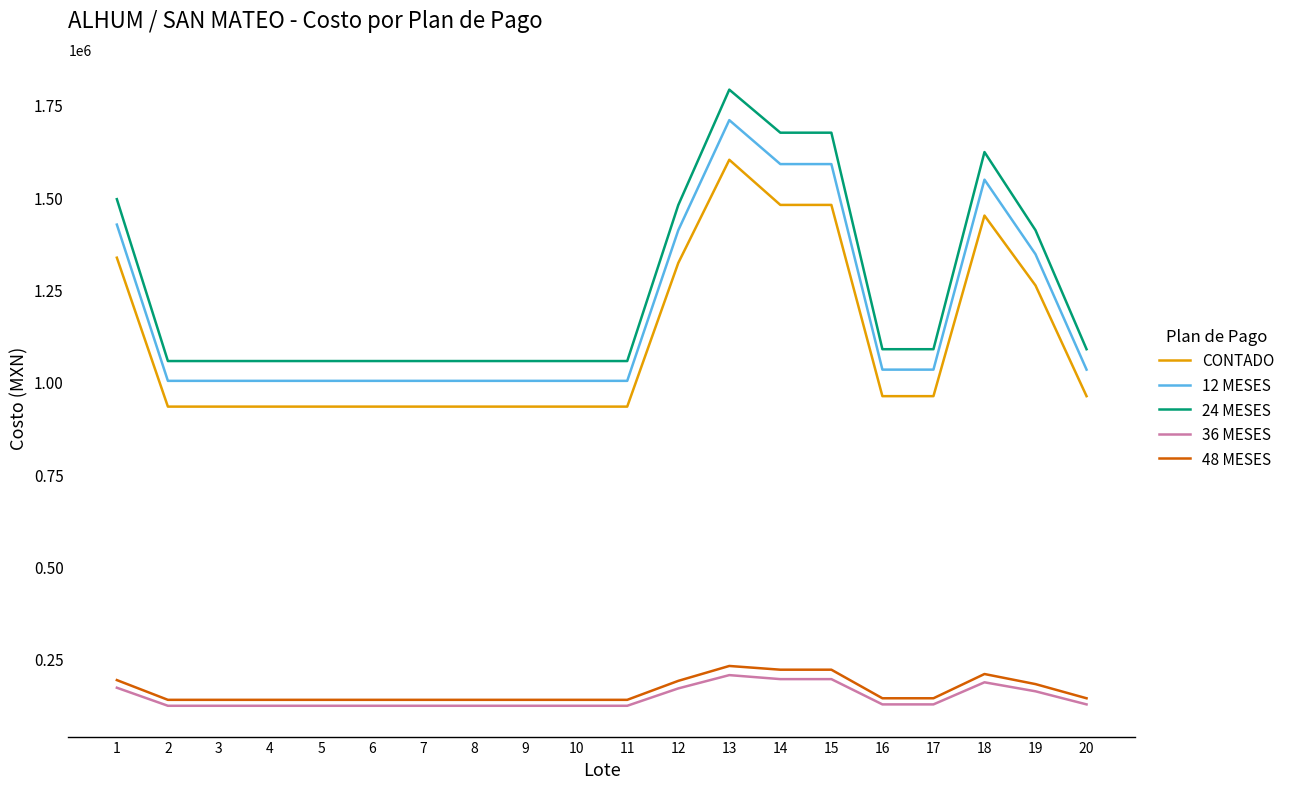

At which category is the sum across all series the highest?

13